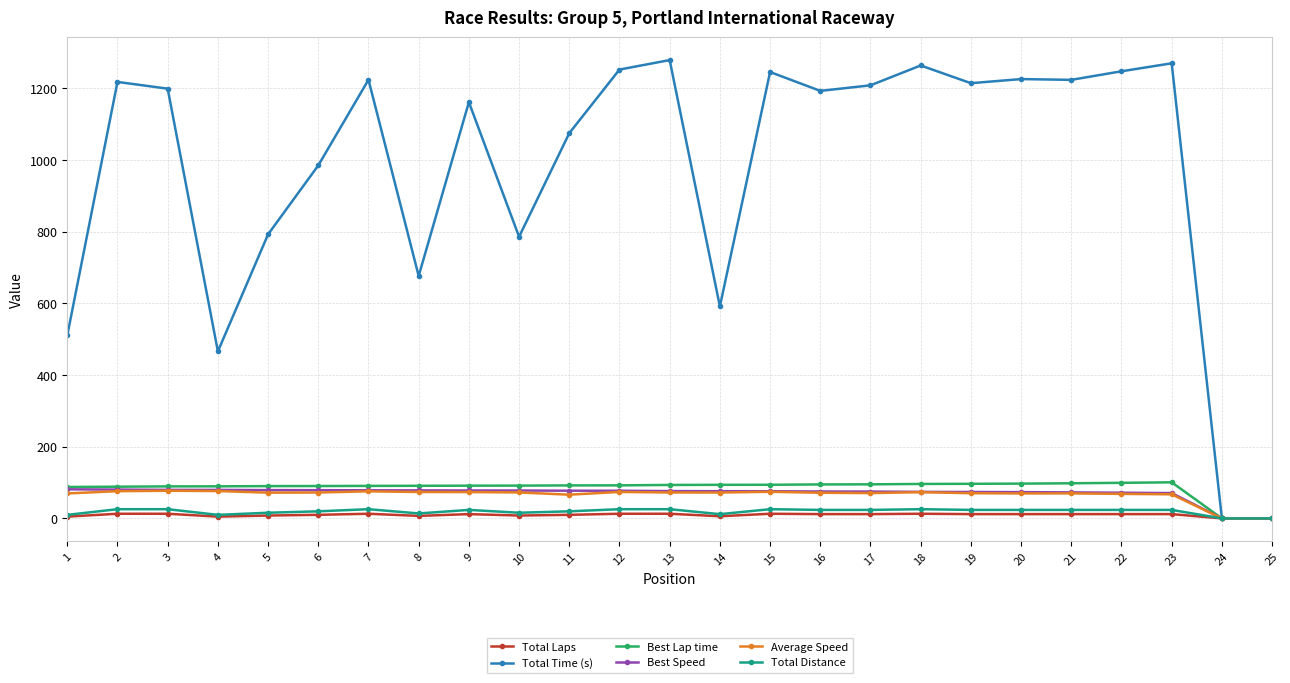

At how many categories does at least one series exceed 304?

23